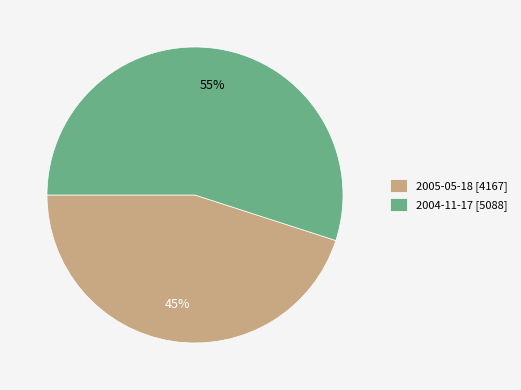

Which slice is the smallest?

2005-05-18